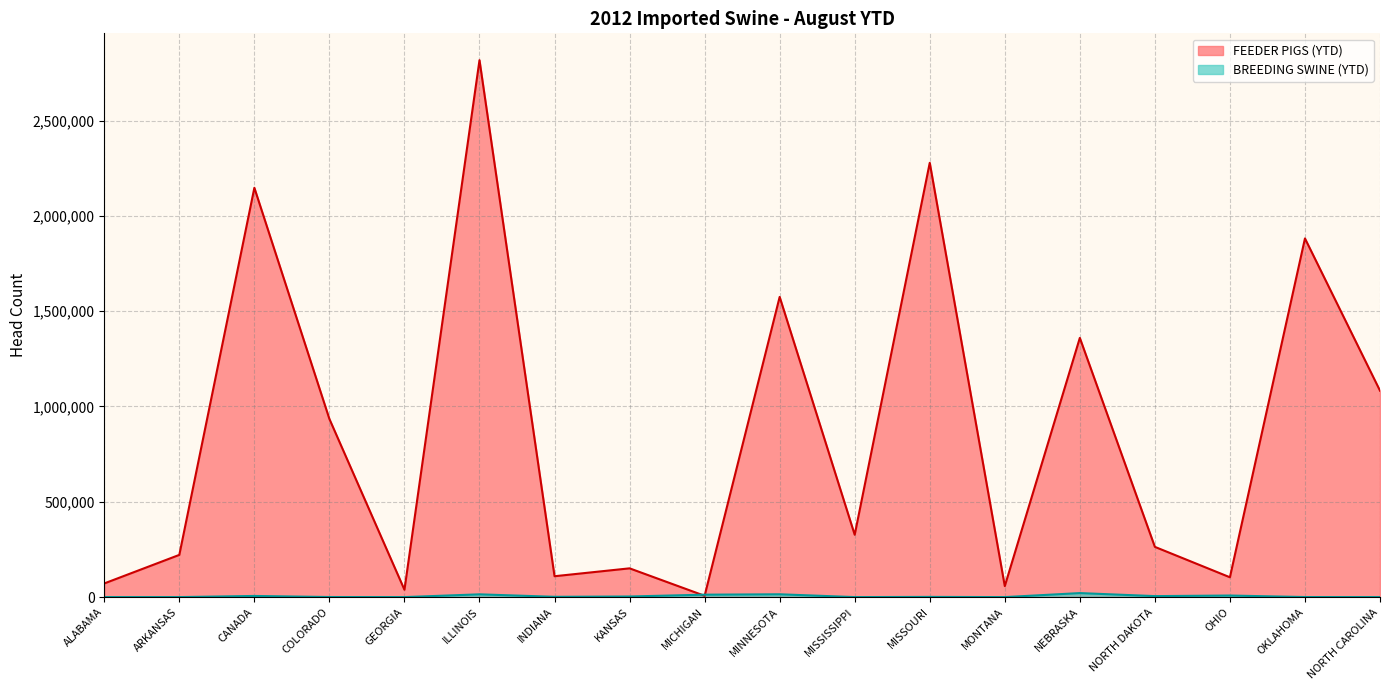

What is the maximum value for FEEDER PIGS (YTD)?

2816751